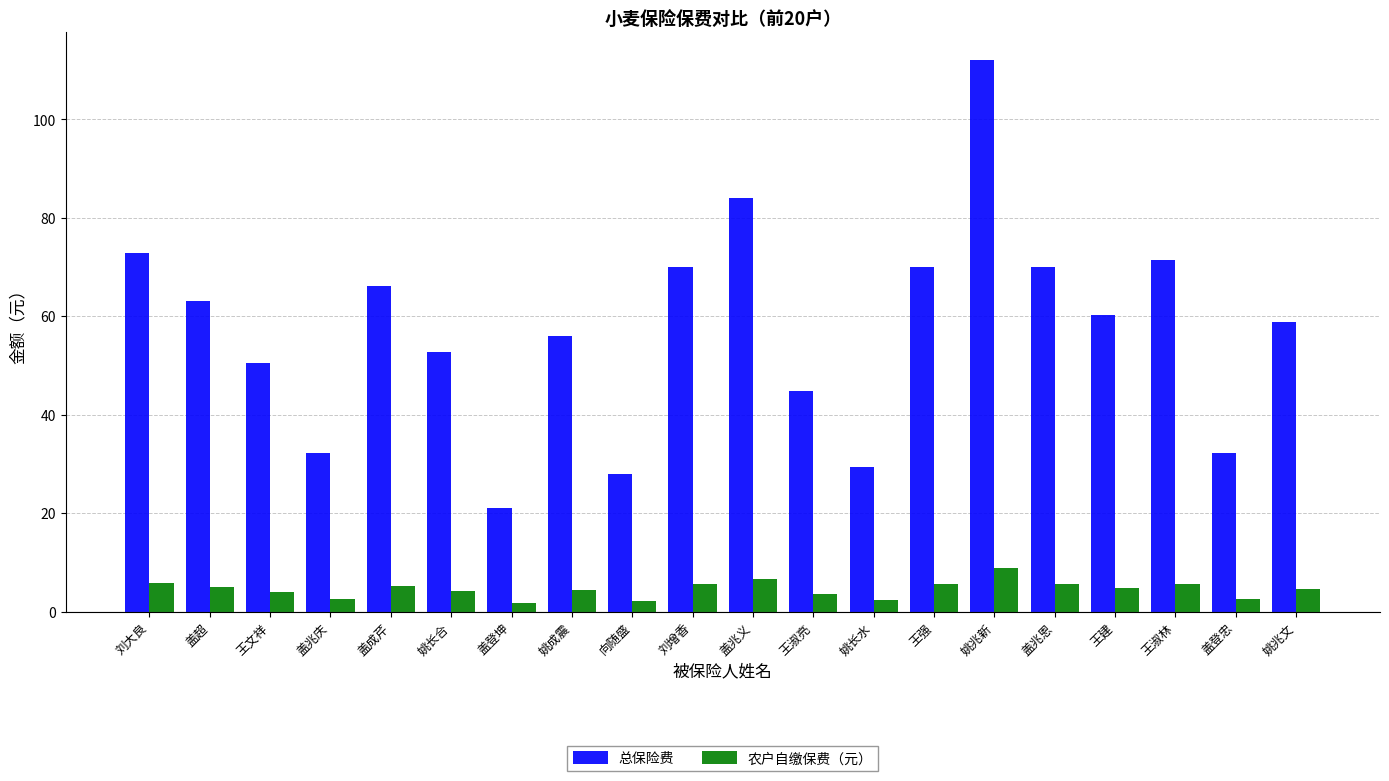

What is the label of the 8th bar from the left?

姚成震